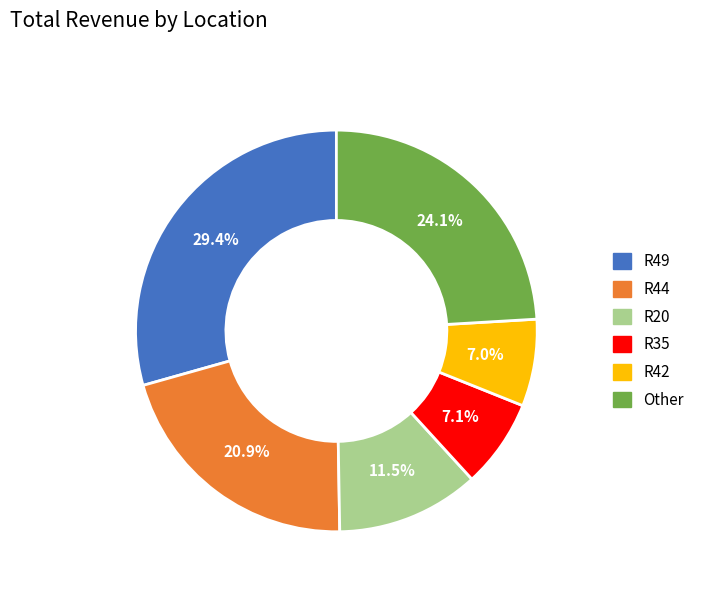

Does any single category account for the majority?

No